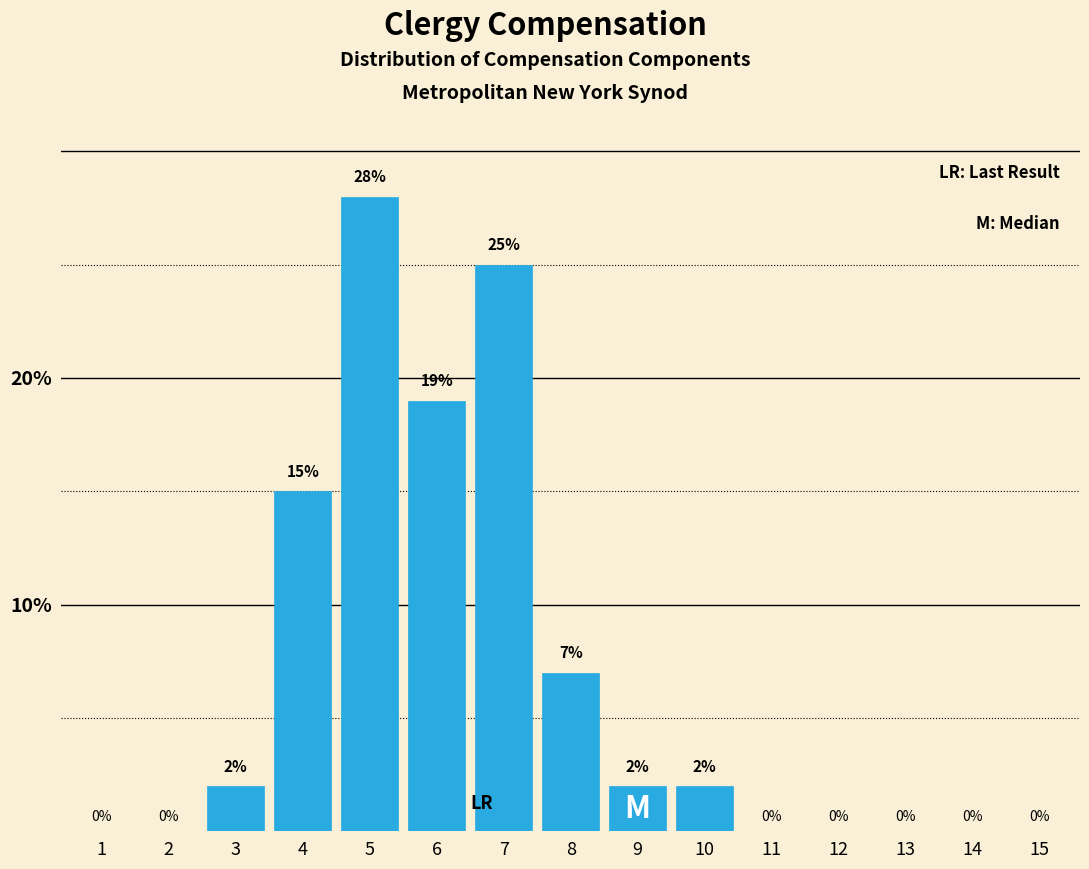

Reading right to left, extract all data points from this chart.

15=0	14=0	13=0	12=0	11=0	10=2	9=2	8=7	7=25	6=19	5=28	4=15	3=2	2=0	1=0